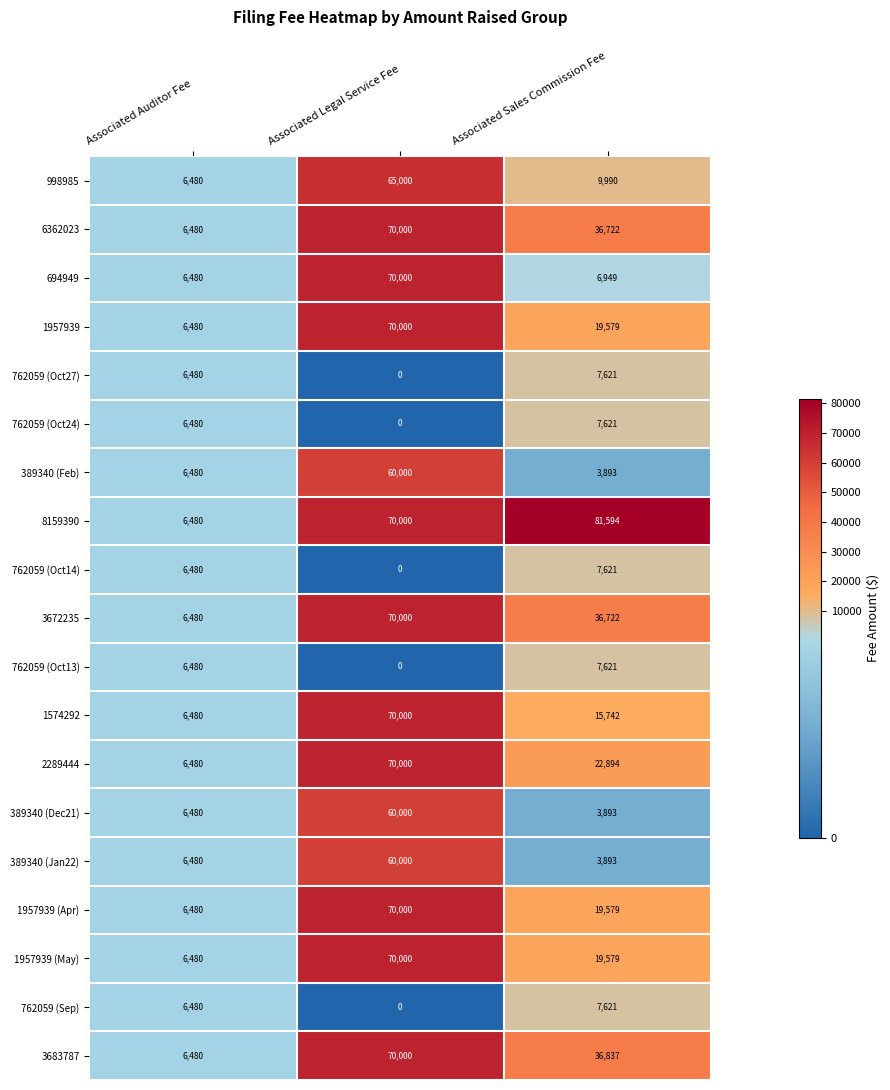

Count the 3683787 values in the range 6480 to 70000.

3